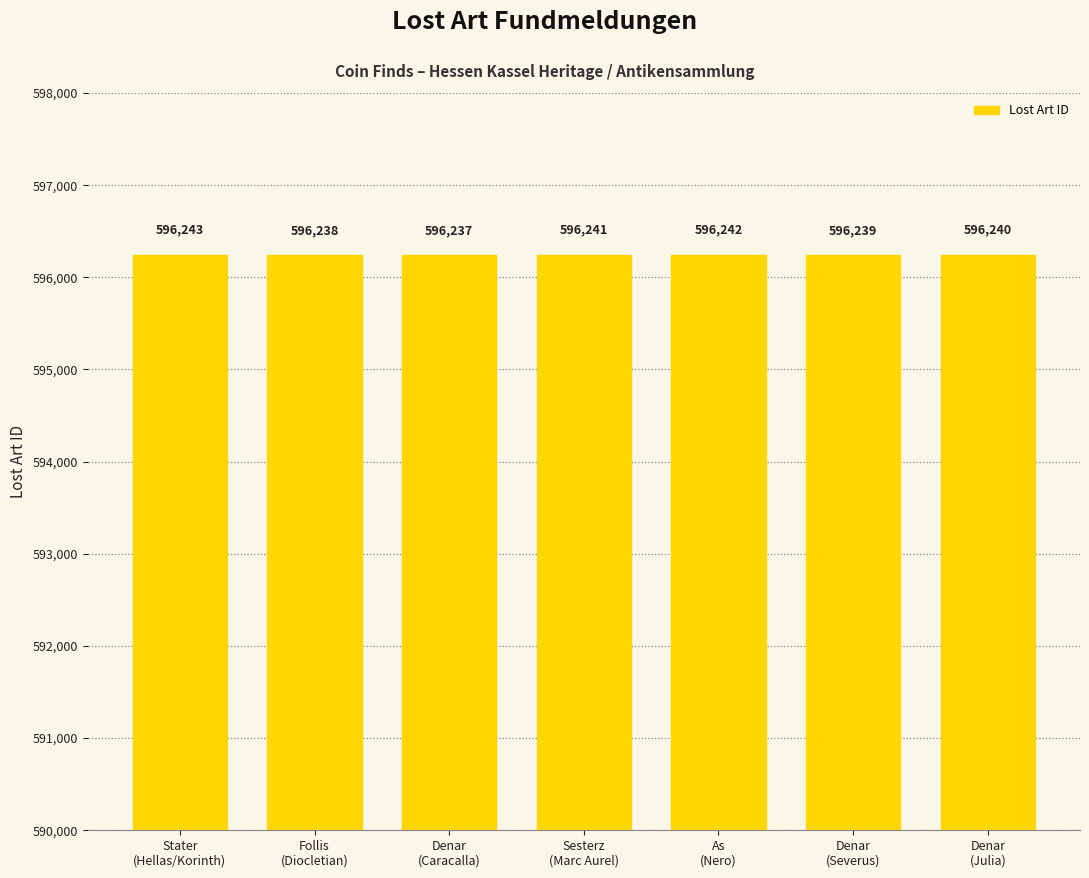

Reading left to right, extract all data points from this chart.

596243	596238	596237	596241	596242	596239	596240